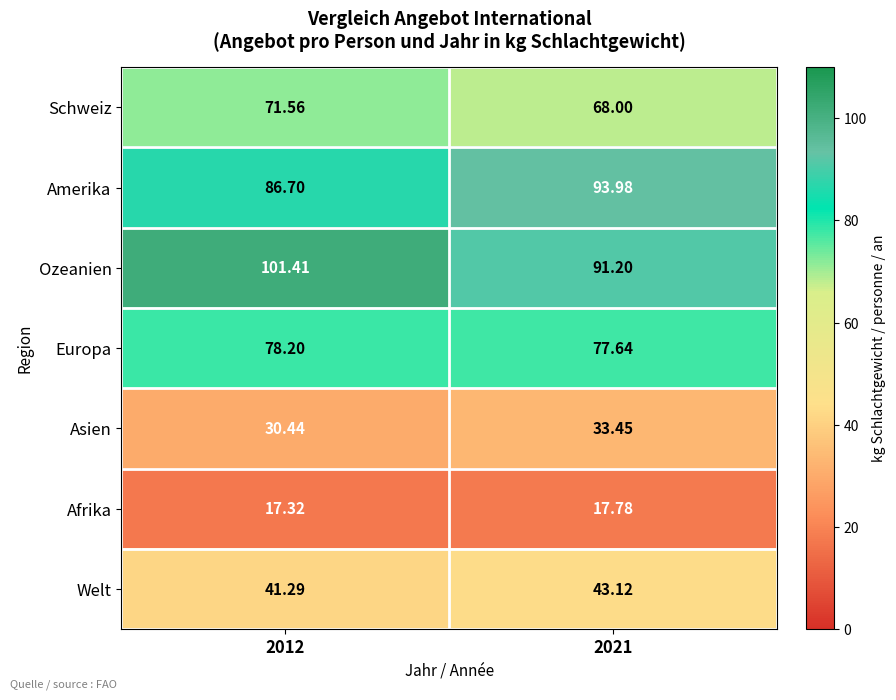

Which series has the largest total across all categories?

Ozeanien